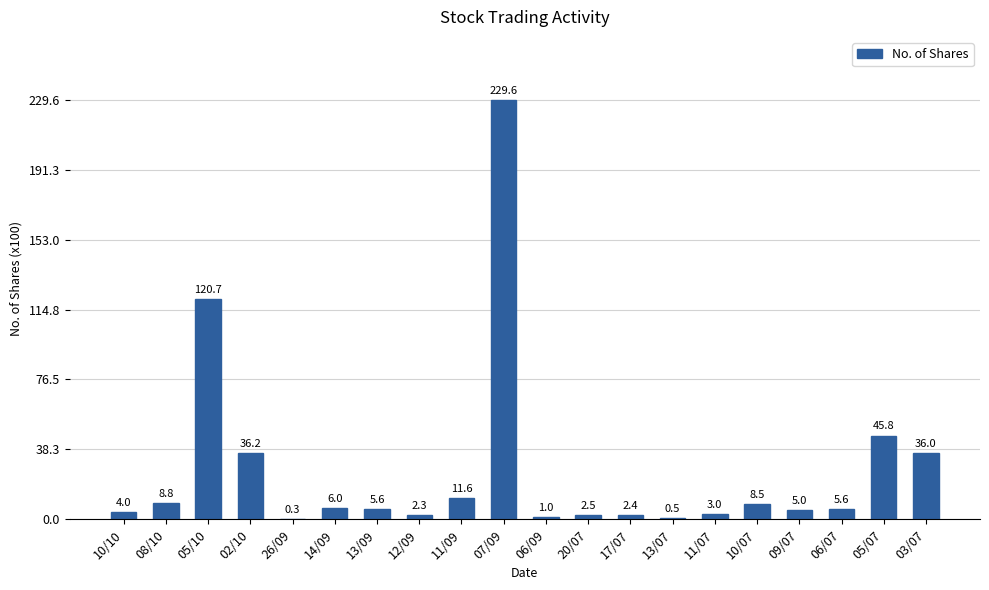

What is the label of the 3rd bar from the left?

05/10